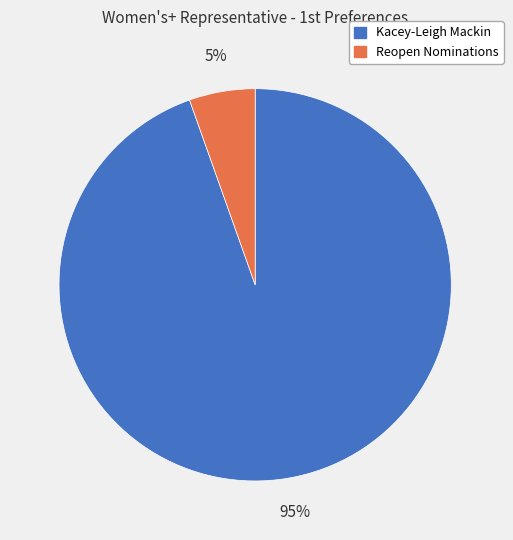

Which slice is the largest?

Kacey-Leigh Mackin